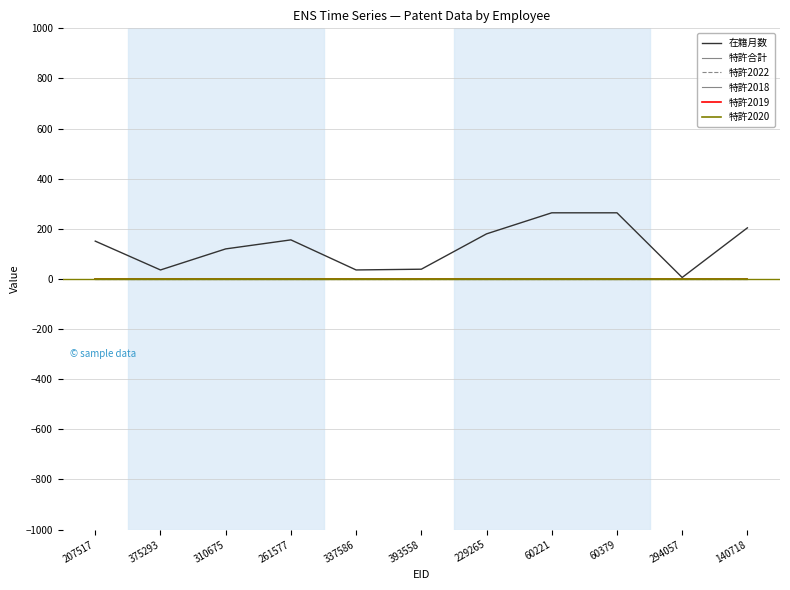

Is this an area chart (filled region under the line)?

No